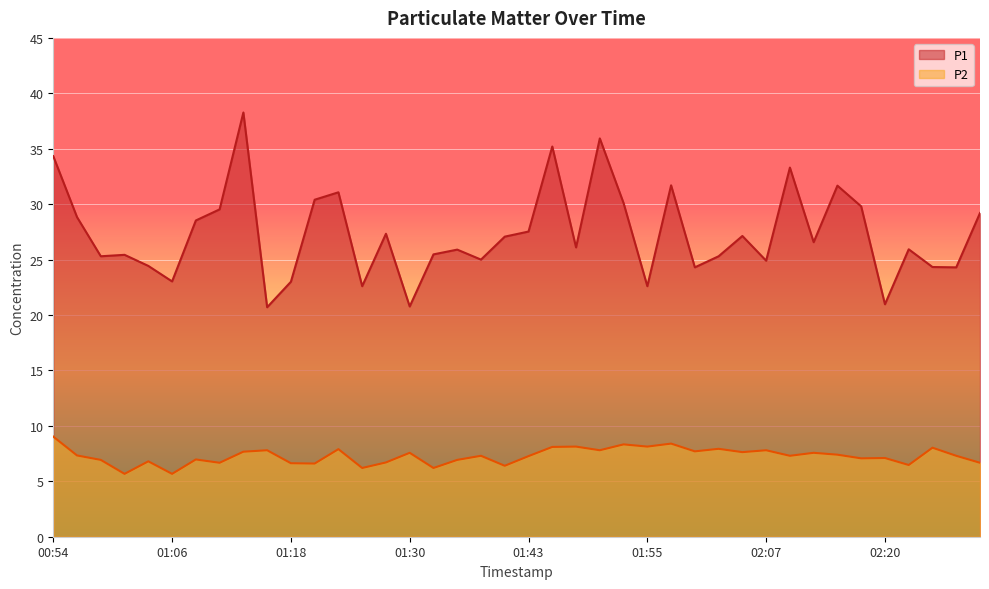

What are all the series names shown in the legend?

P1, P2